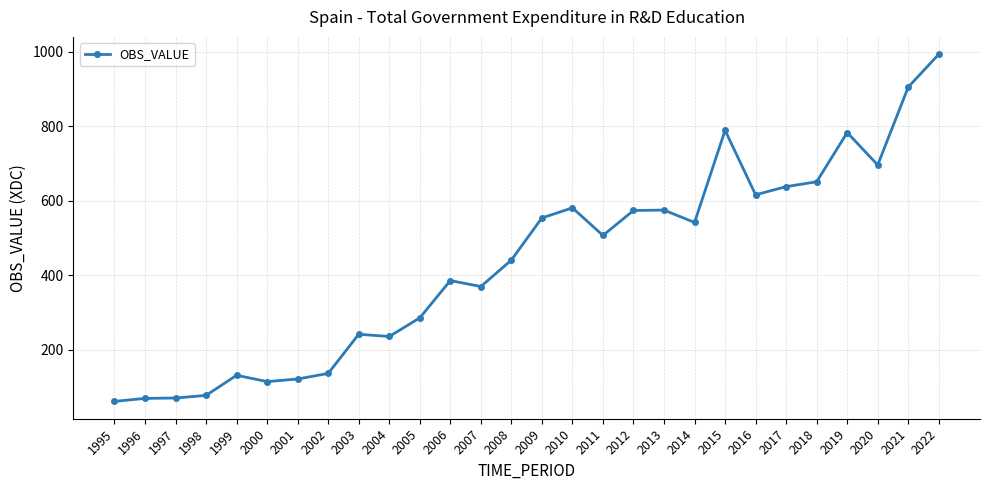

What is the difference between the values at 2010 and 2011?

74